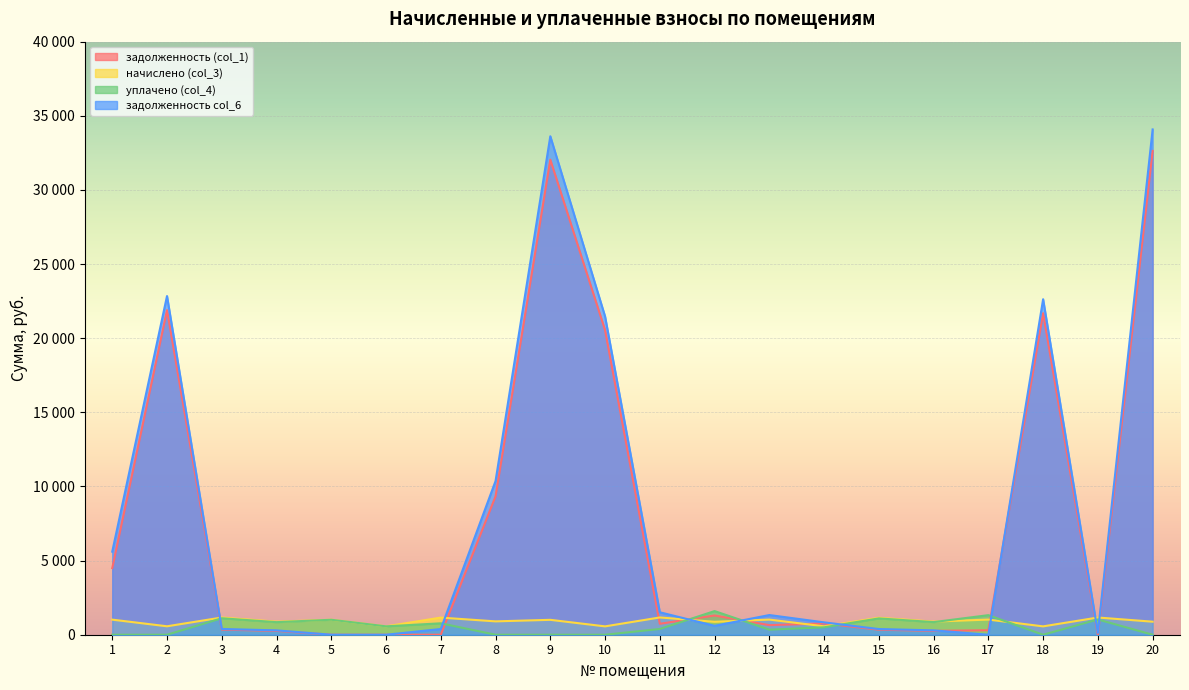

True or false: уплачено (col_4) has more than 1 interior local peaks.

True